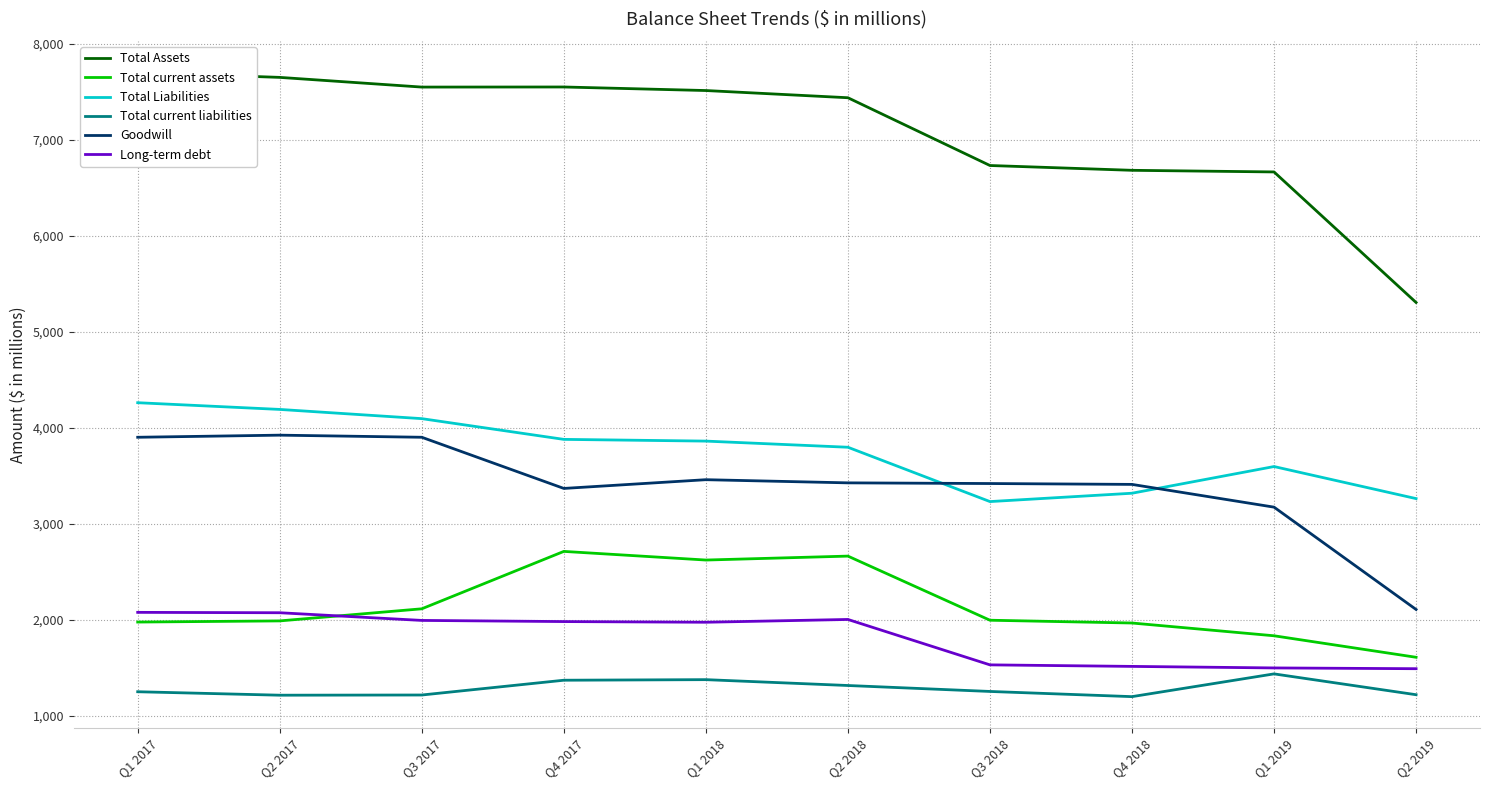

What is the total value across all series at Q1 2019?

18189